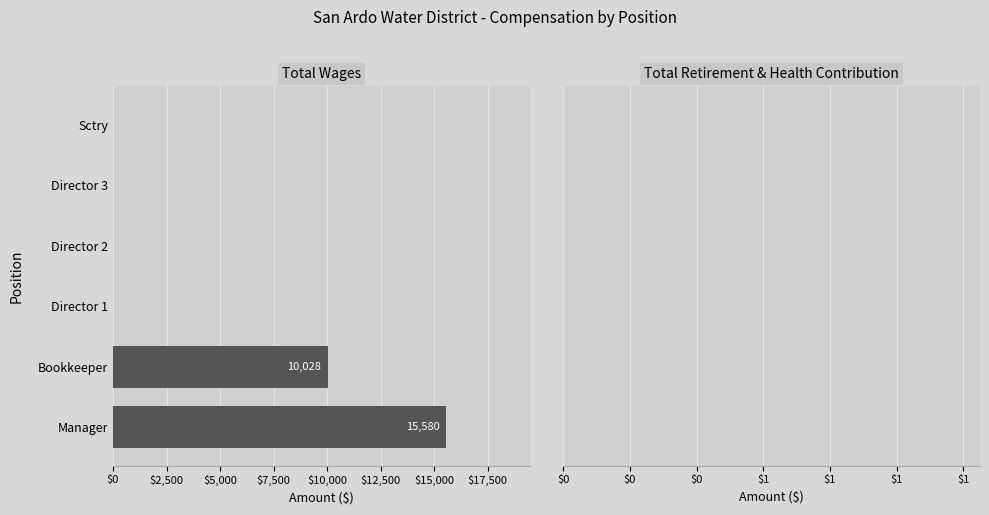

What is the sum of the values at Bookkeeper and Manager?

25608